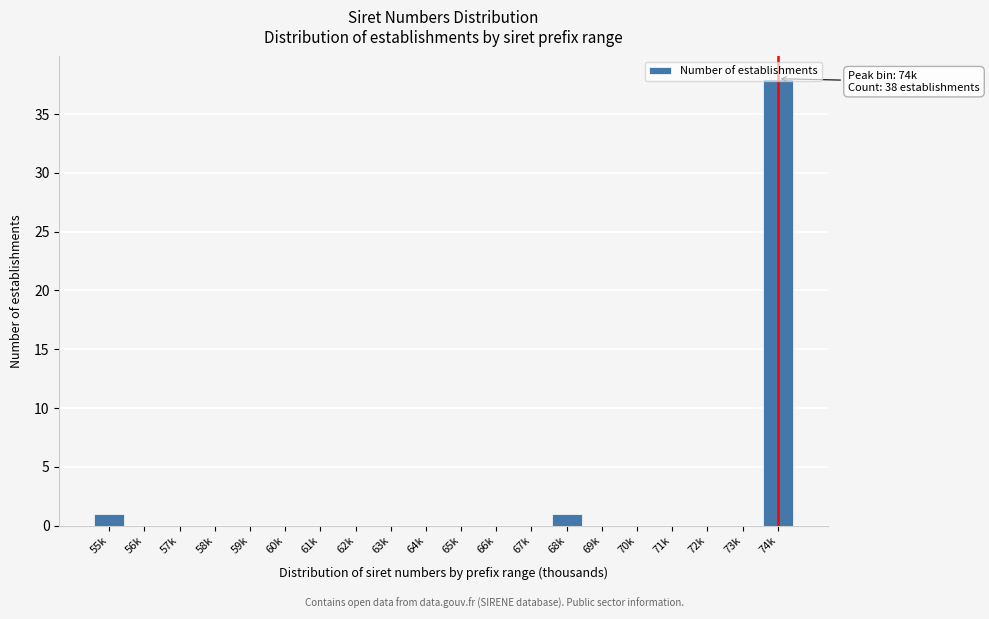

The chart shows a value of 0 at 69k. True or false?

True